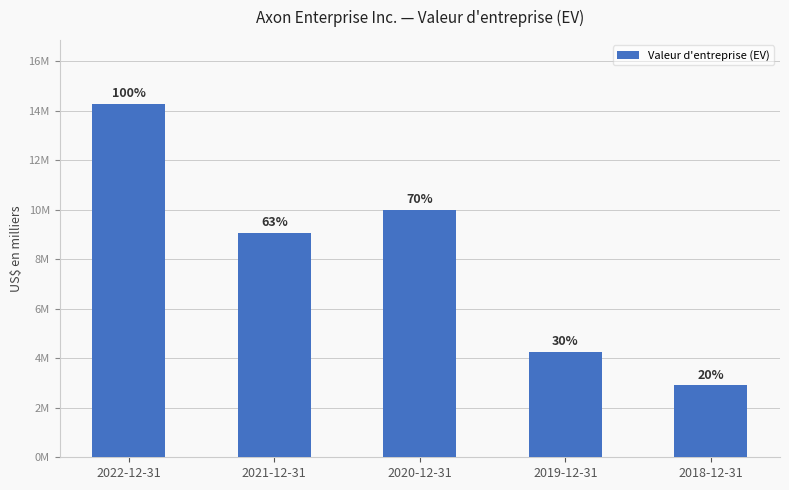

List the labels in order of value, smallest first.

2018-12-31, 2019-12-31, 2021-12-31, 2020-12-31, 2022-12-31